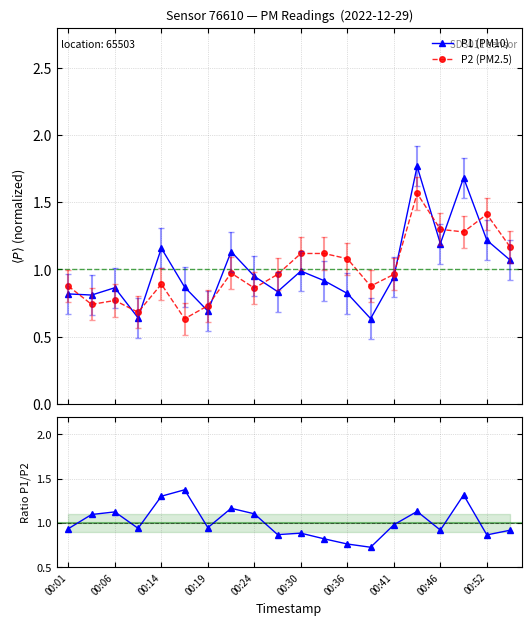

True or false: P1 (PM10) has more than 0 interior local peaks.

True